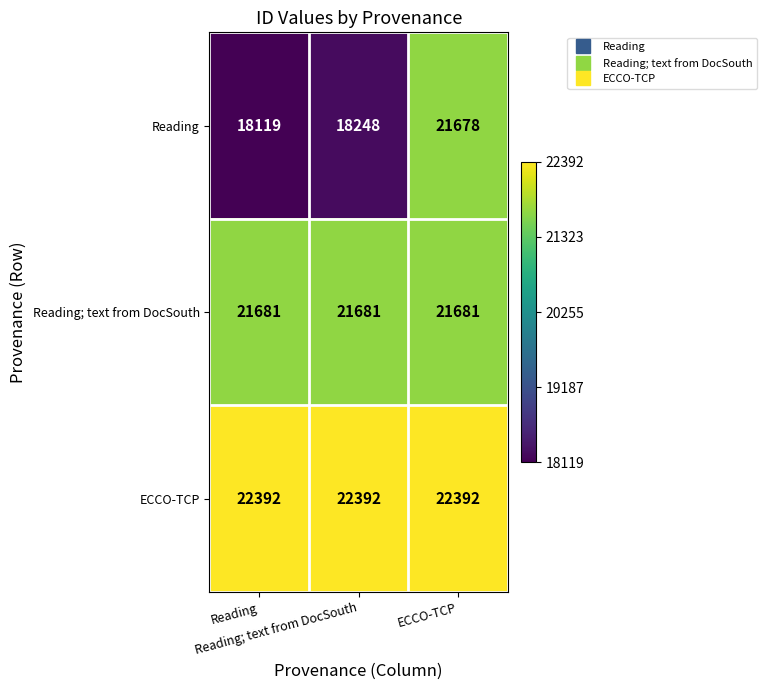

What is the total value across all series at ECCO-TCP?

65751